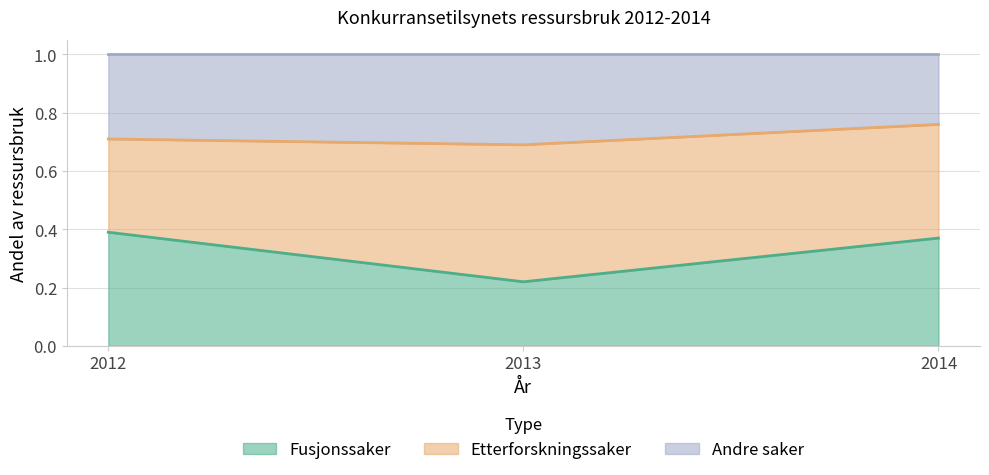

At which label does Fusjonssaker reach its minimum?

2013